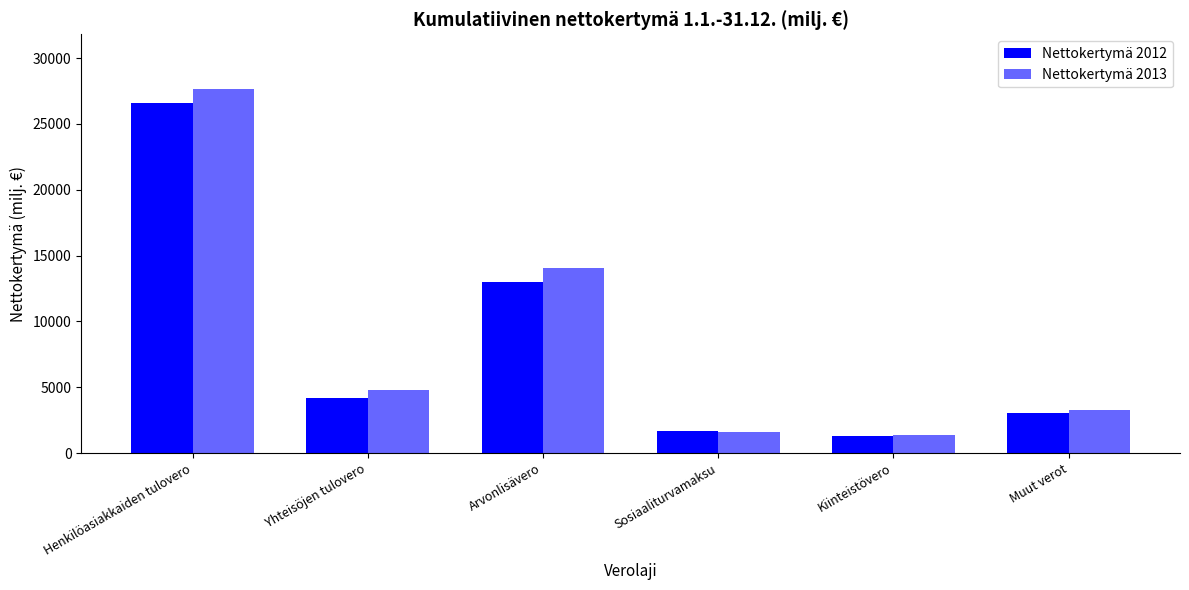

True or false: Nettokertymä 2013 has a value of 3253.2 at Muut verot.

True